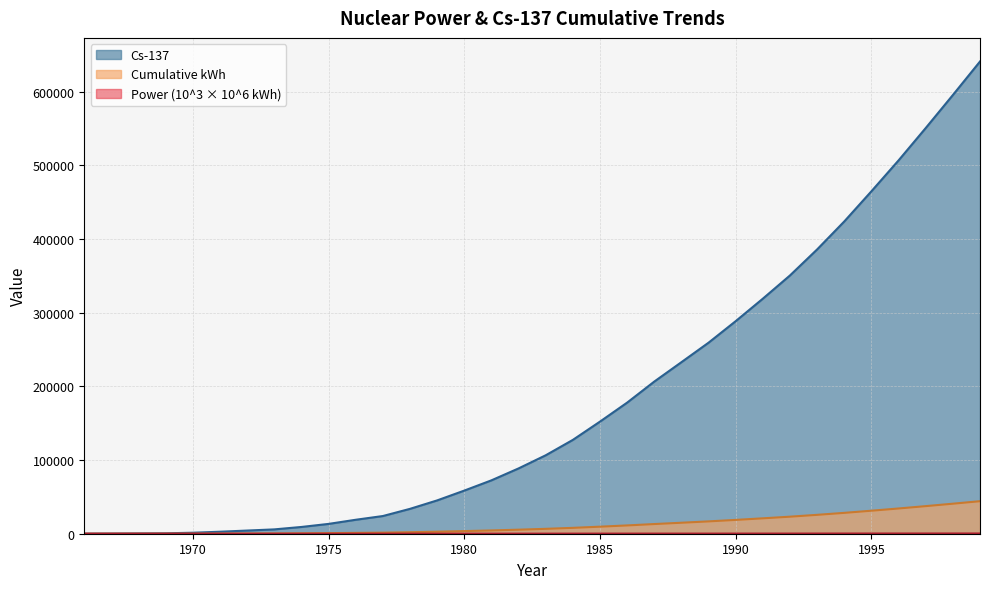

What is the value of the Cs-137 point at the 1st from the left?

106.0